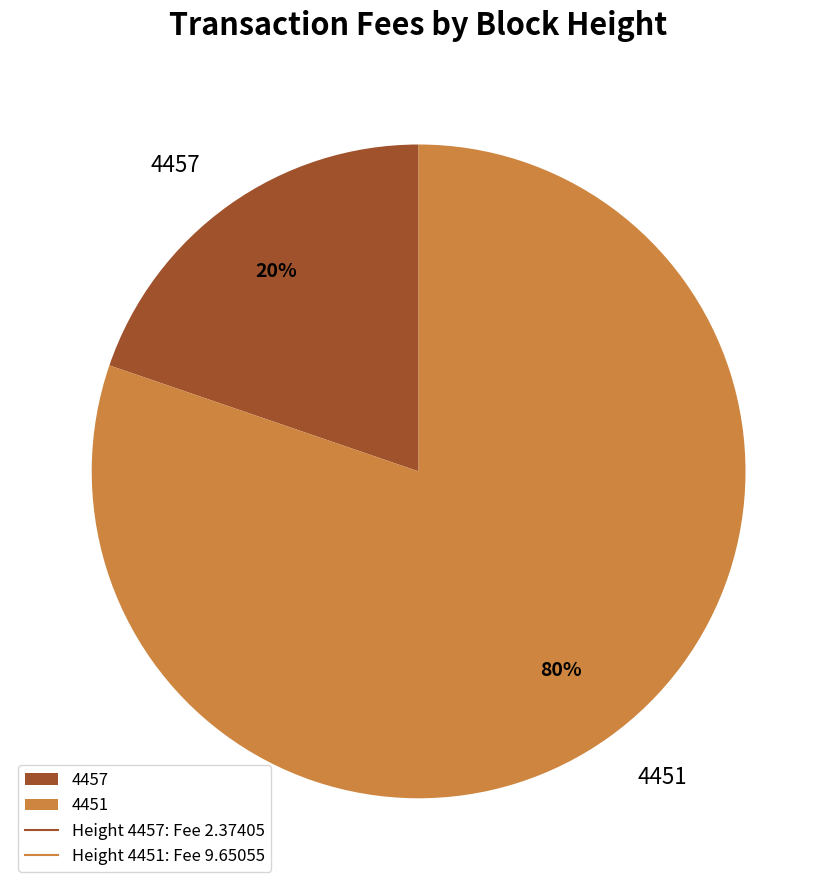

What percentage is the 4457 slice, to the nearest percent?

20%